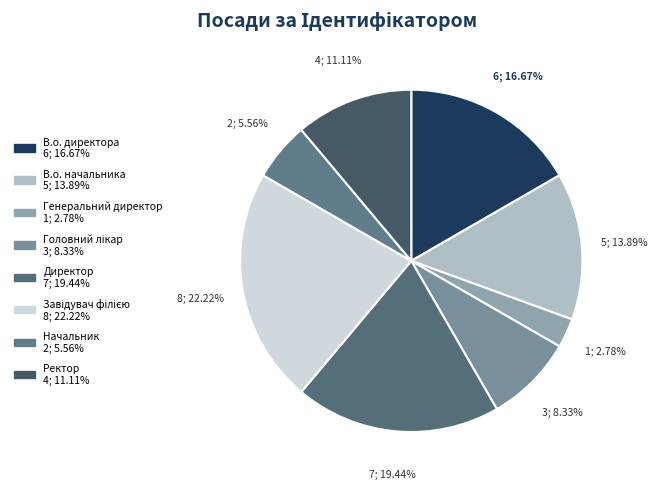

To the nearest percent, what is the average slice percentage?

12%